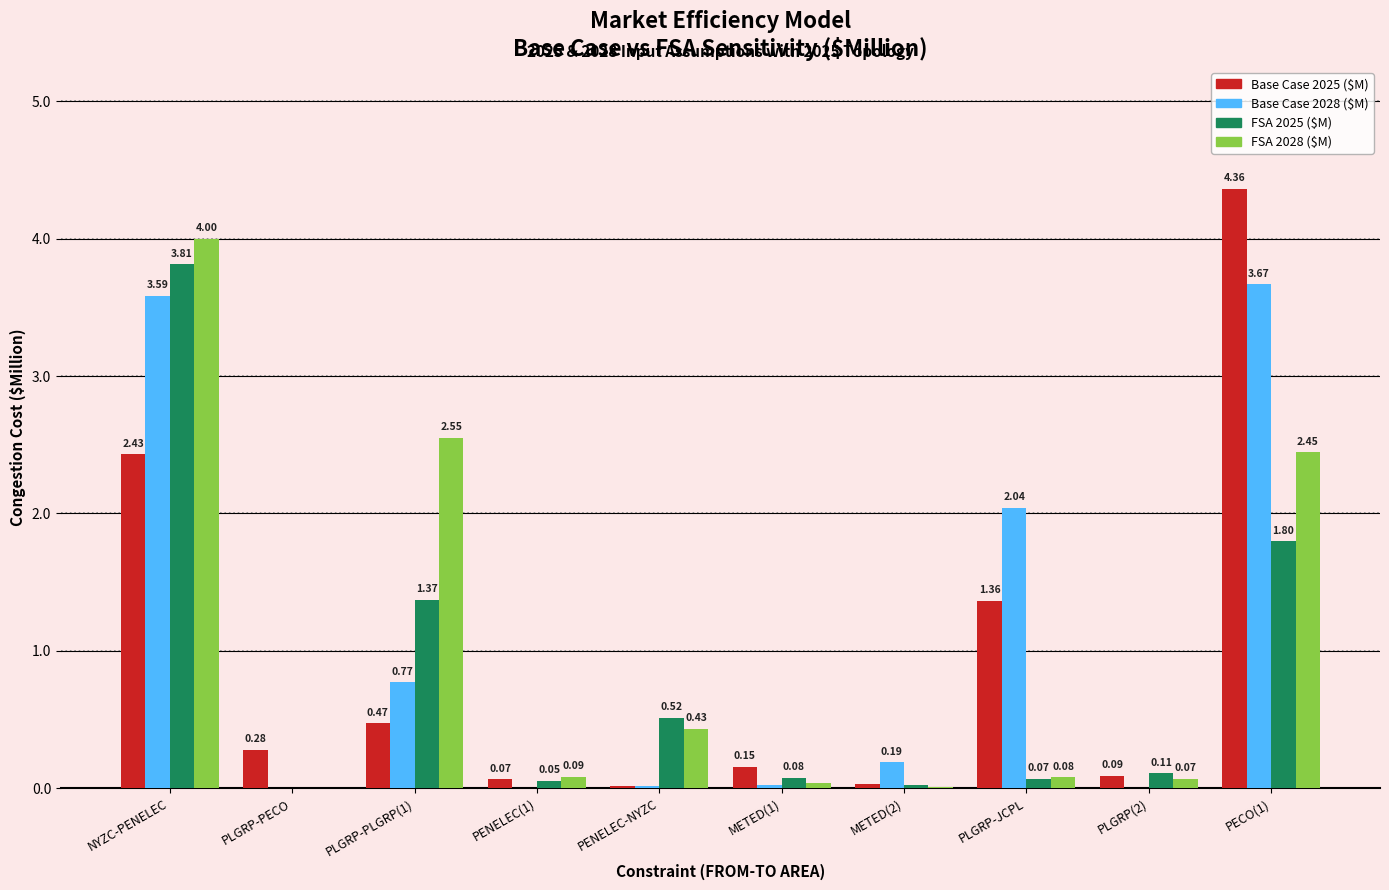

What are all the series names shown in the legend?

Base Case 2025 ($M), Base Case 2028 ($M), FSA 2025 ($M), FSA 2028 ($M)